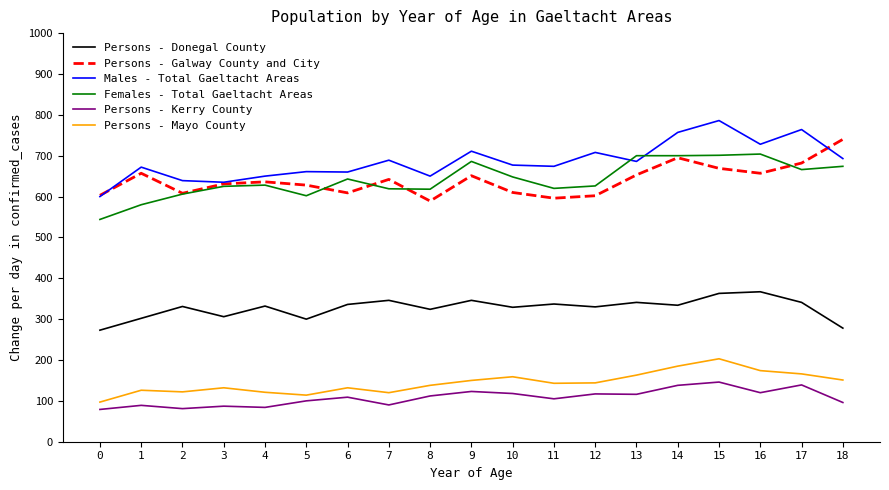

True or false: Persons - Galway County and City and Persons - Kerry County cross at least once.

False